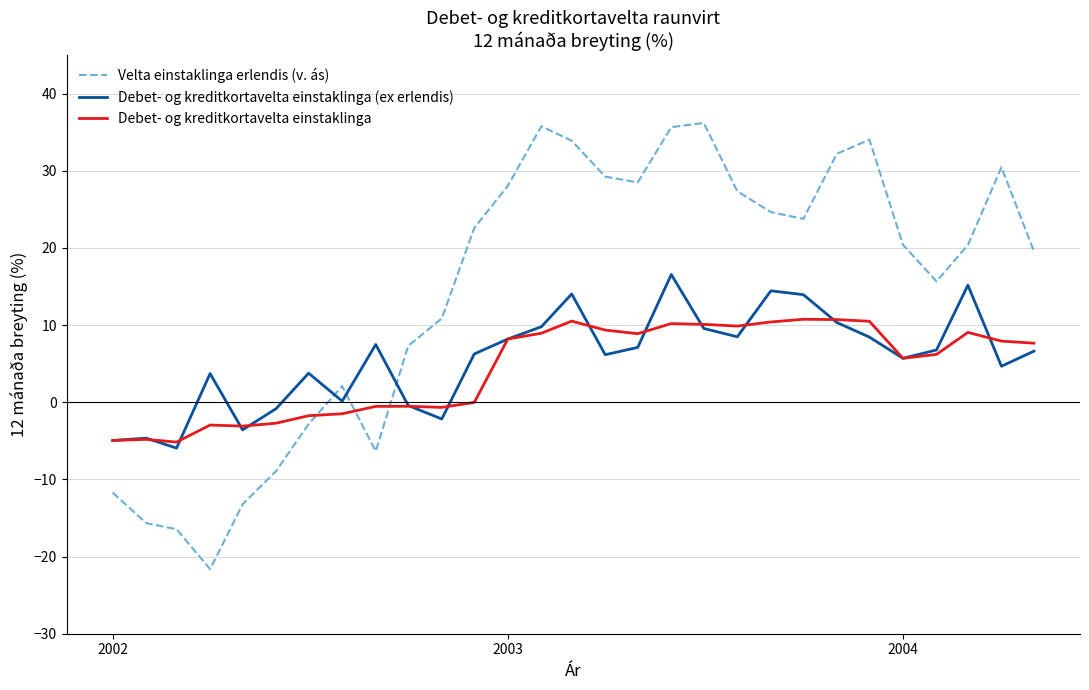

Which series has the widest spread of values?

Velta einstaklinga erlendis (v. ás)